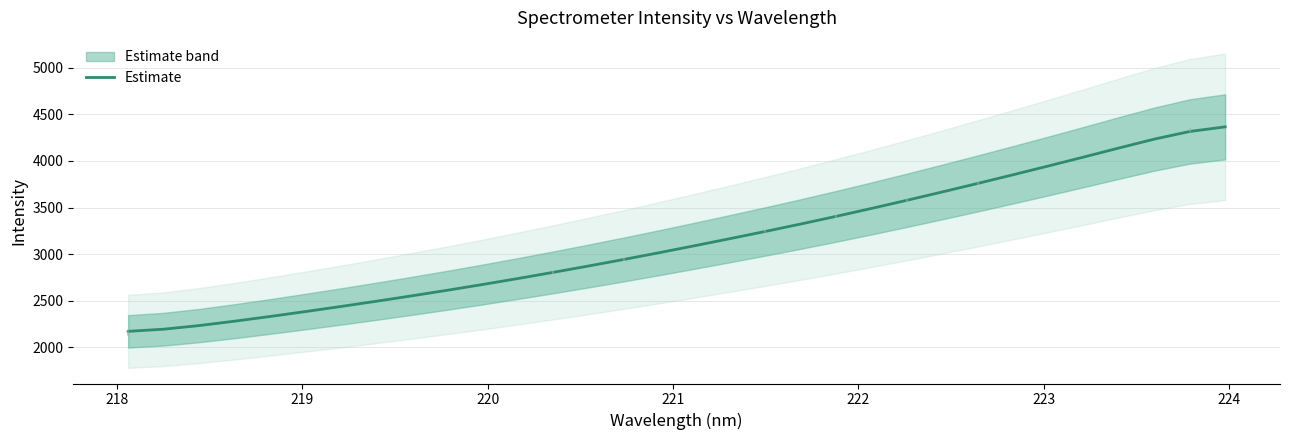

What is the value of the 3rd point from the left?

2234.1